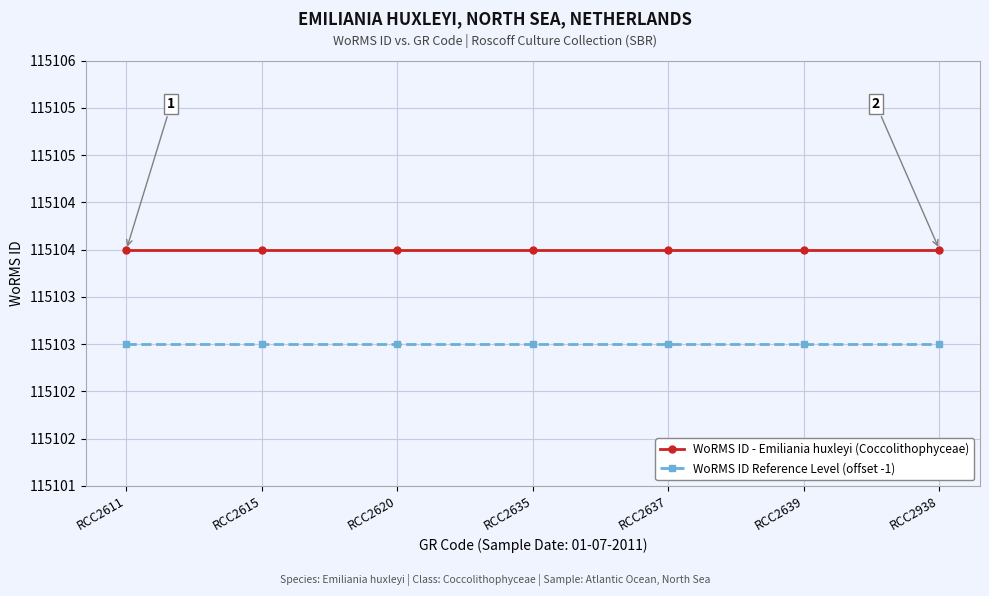

What is the total value across all series at RCC2611?

230207